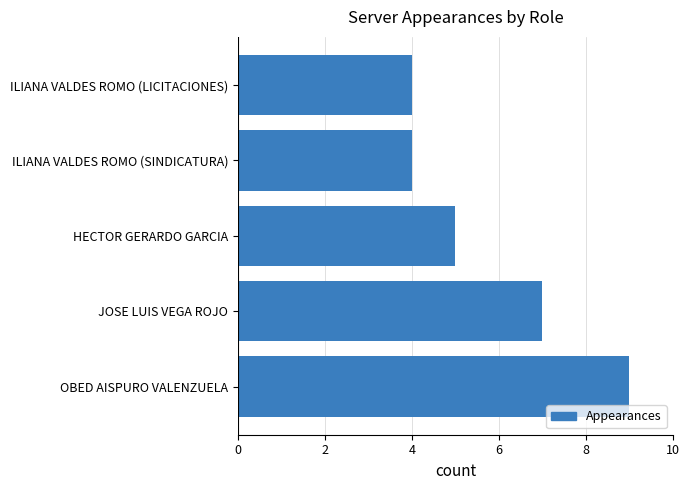

What is the maximum value shown in the chart?

9